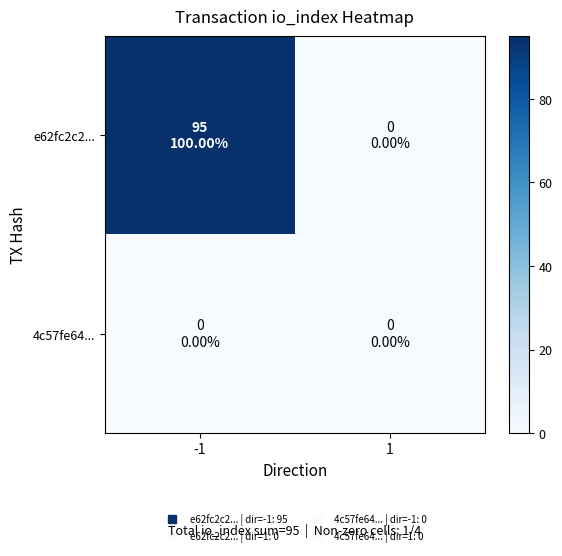

Between 1 and -1, which is larger?

-1